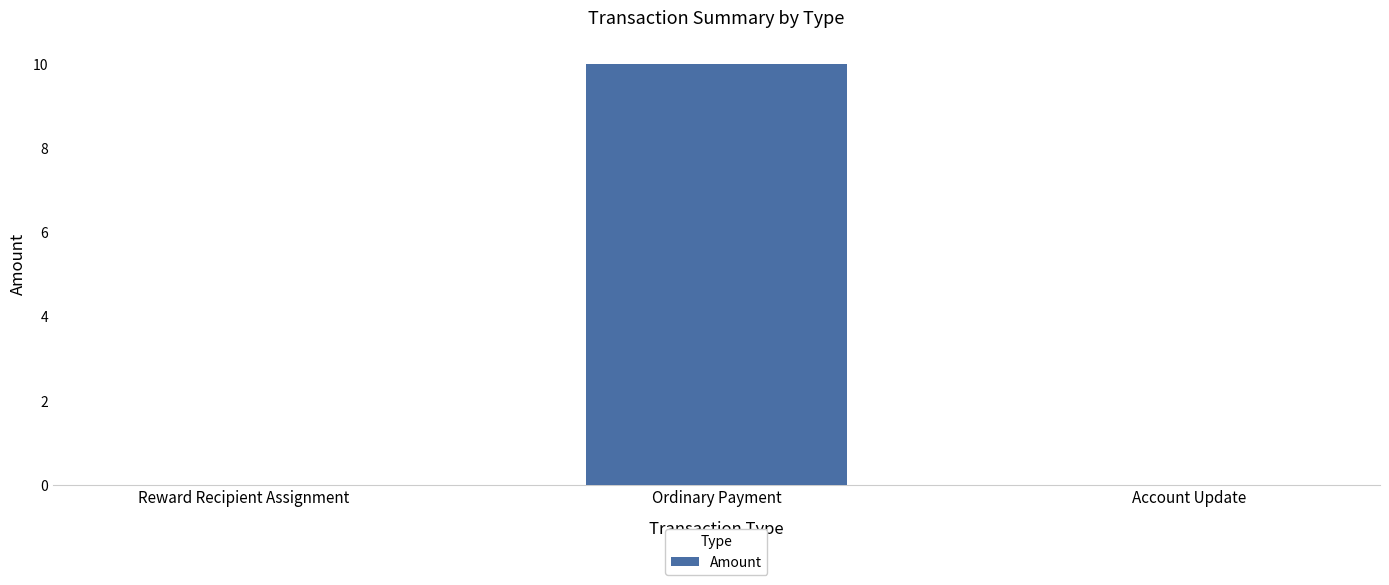

The value at Reward Recipient Assignment is 5. True or false?

False